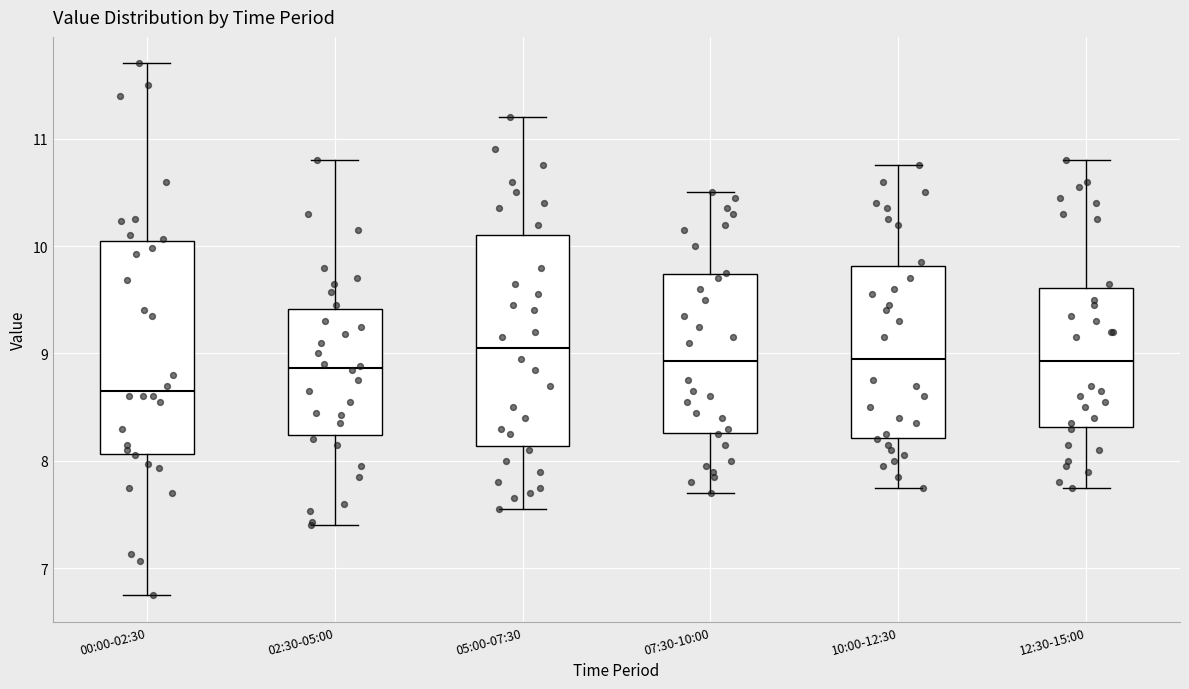

Which box has the highest median line?

05:00-07:30